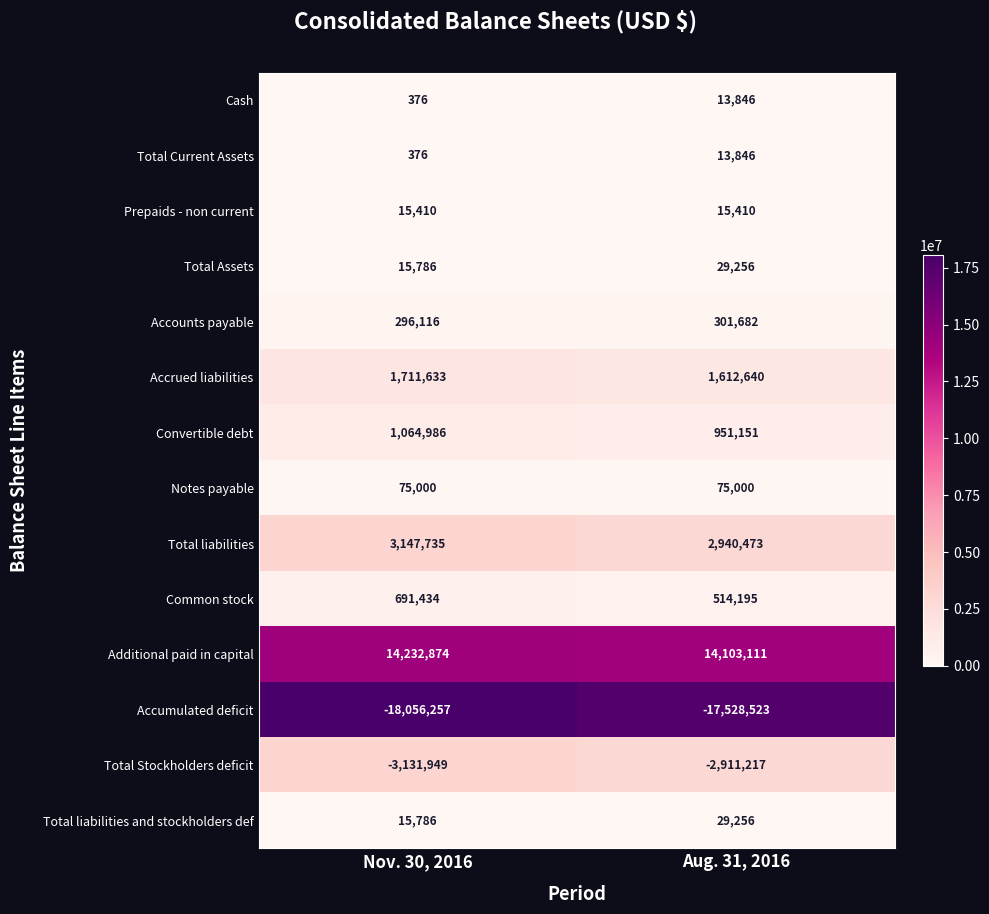

At which category does the chart reach its peak across all series?

Nov. 30, 2016